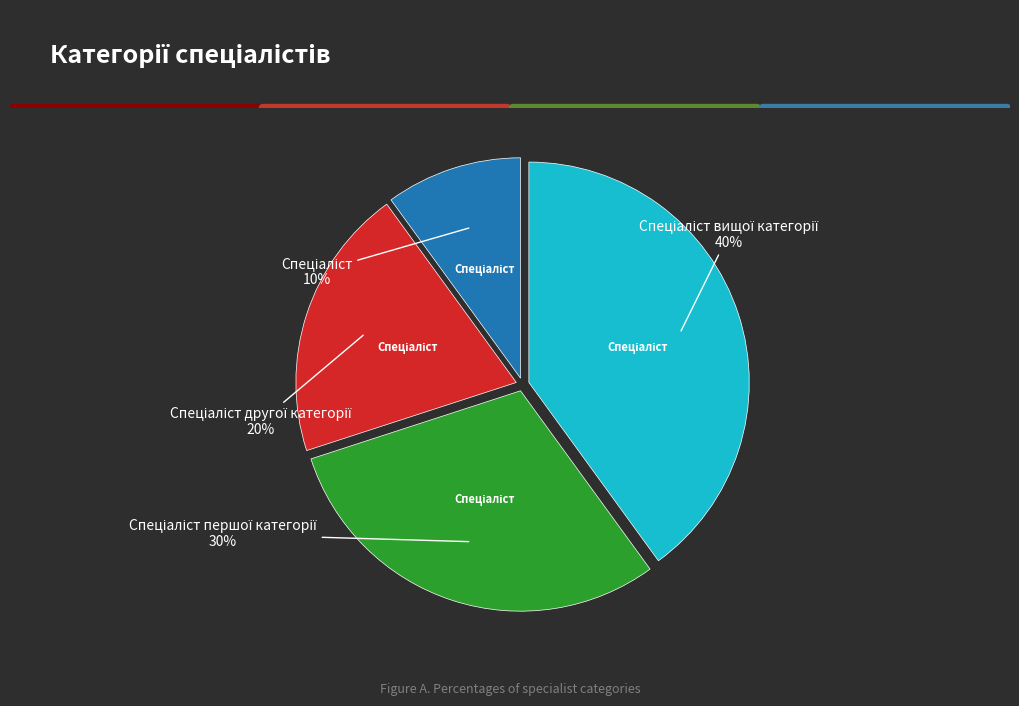

To the nearest percent, what is the difference between the largest and smallest slice percentages?

30%